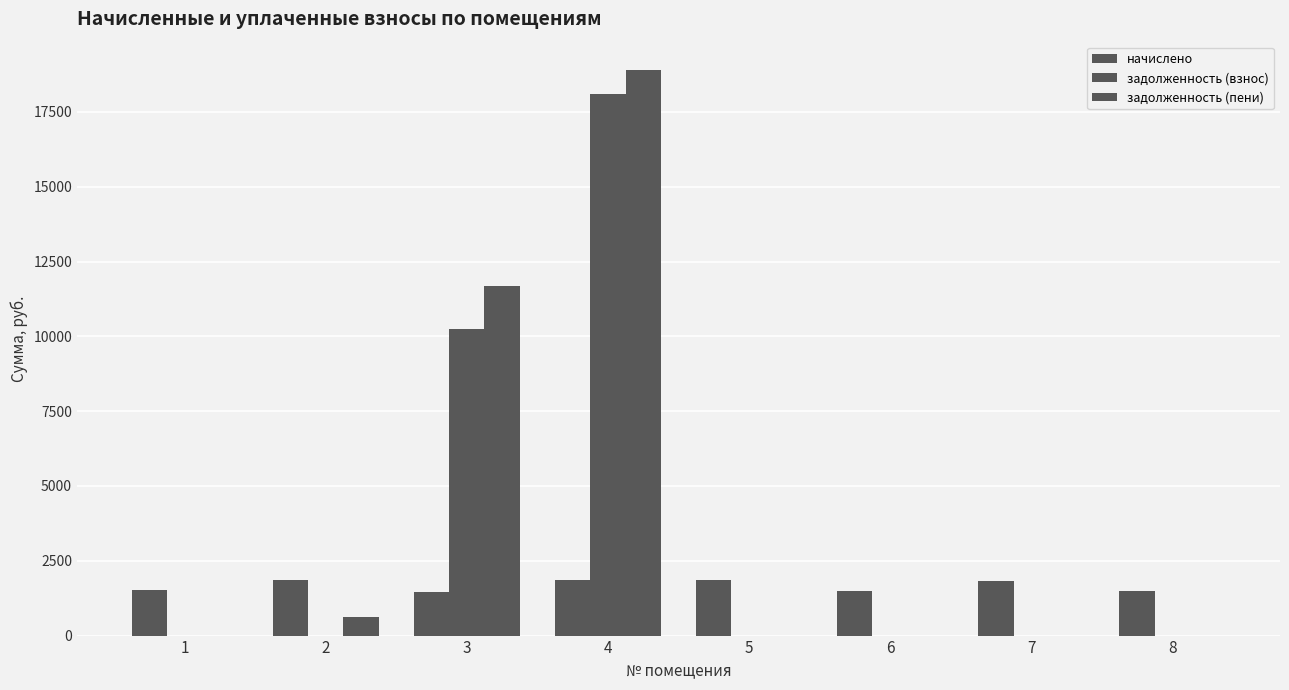

How many groups of bars are there?

8